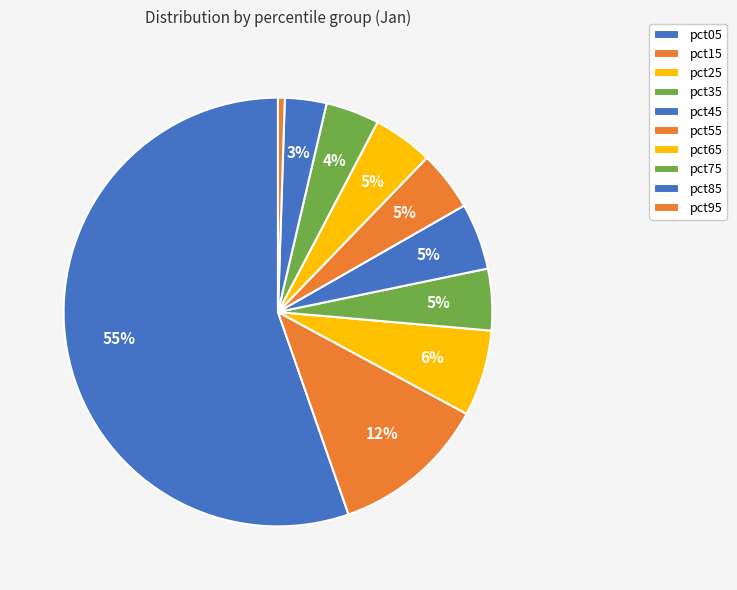

How many segments does this pie chart have?

10